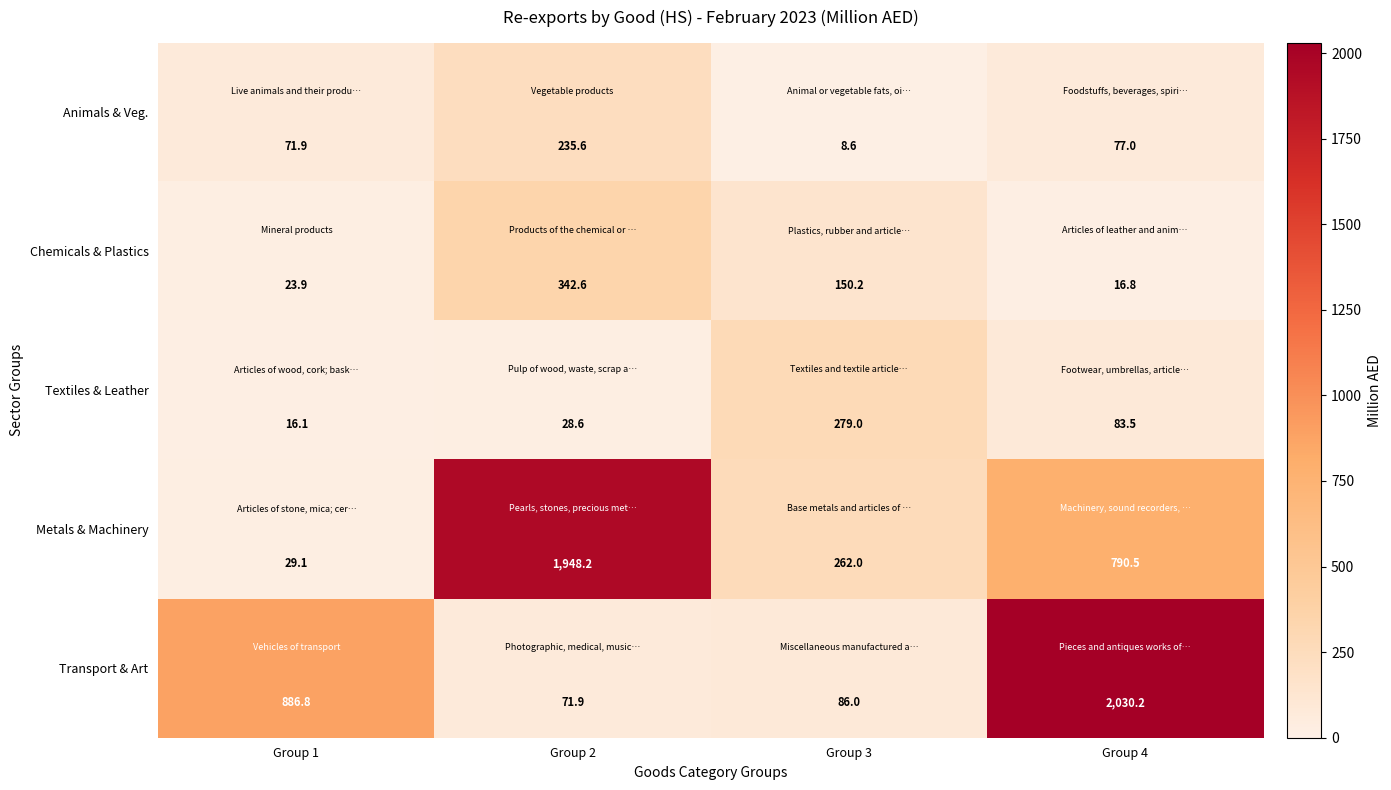

Between Group 2 and Group 3, which series saw the biggest shift?

Metals & Machinery